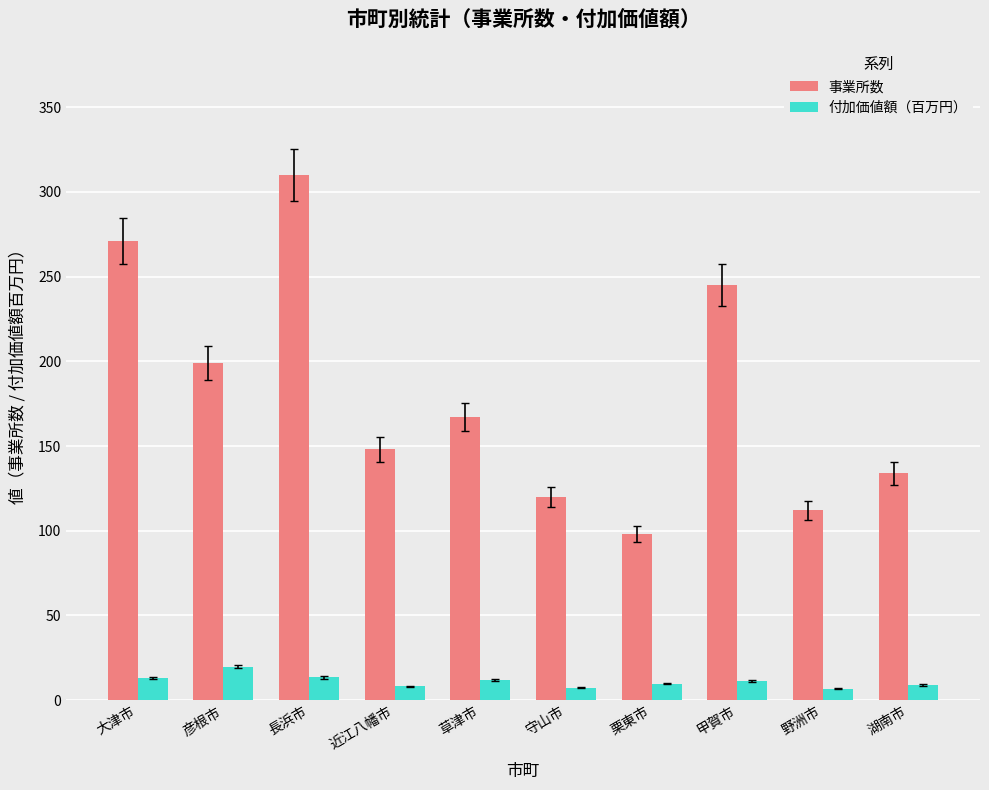

How many bars are there in total?

20